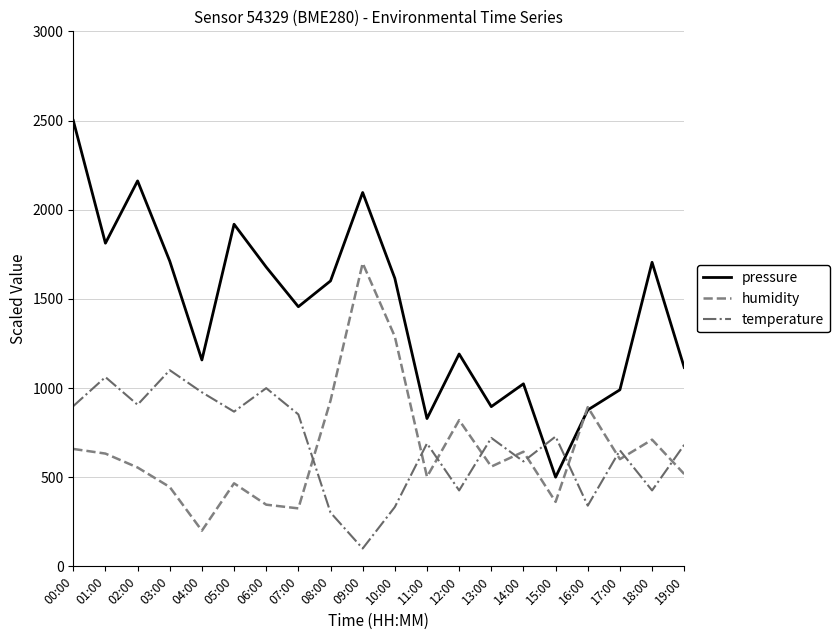

What is the spread (max minus min) of values at 18:00?

1279.2